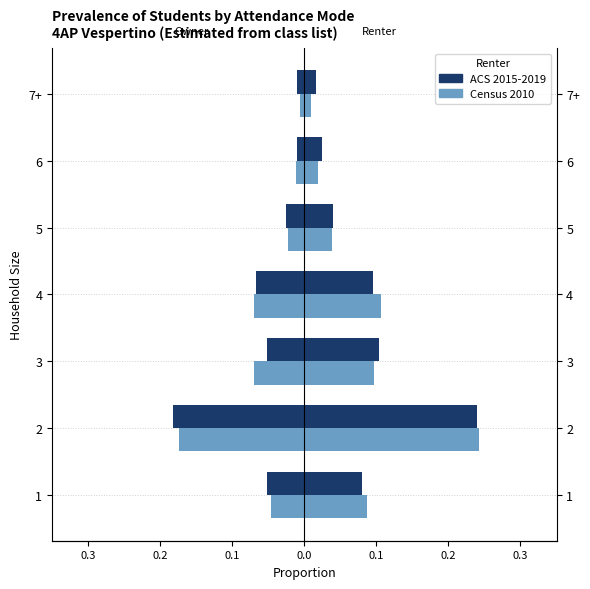

What is the difference between the maximum and minimum values in the Census 2010 series?

0.2